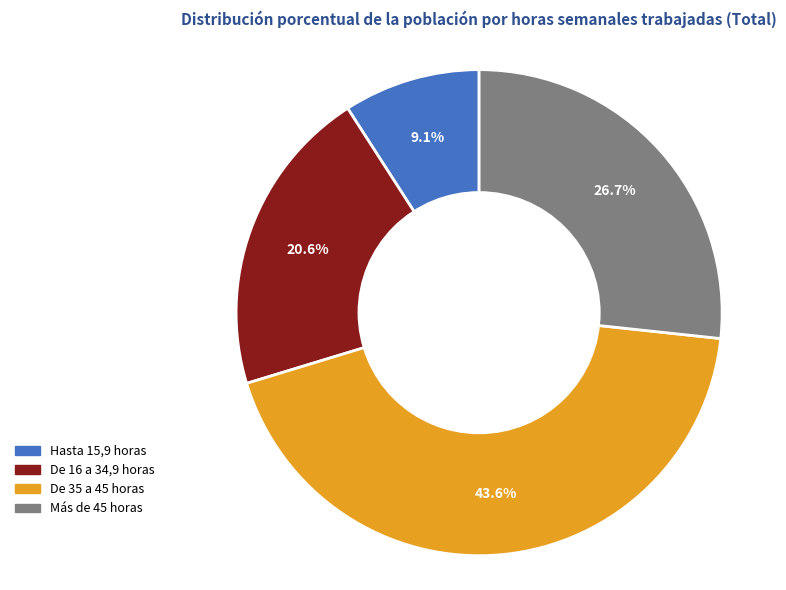

Does any single category account for the majority?

No